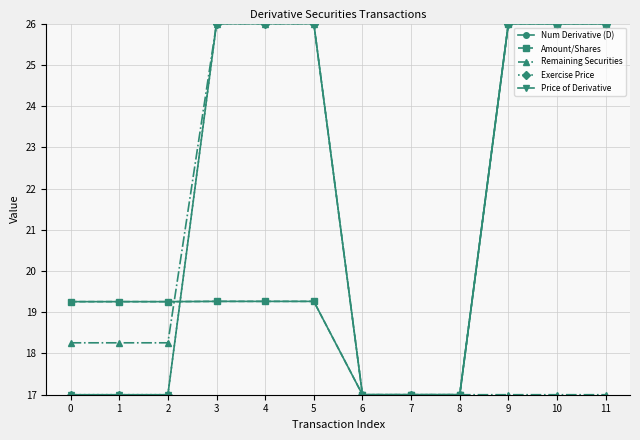

How many intersections are there between Exercise Price and Amount/Shares?

1